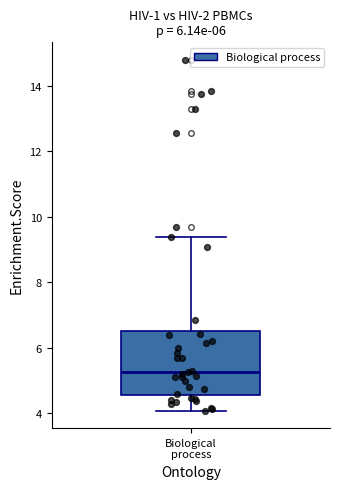

Read this box plot against the y-axis: the position of the median line, the range covered by the box, and the ends of both whiskers. The values are not printed on the chart, so give them approximately, as read against the axis.

median 5.2, box 4.6 to 6.6, whiskers 4.0 to 9.4